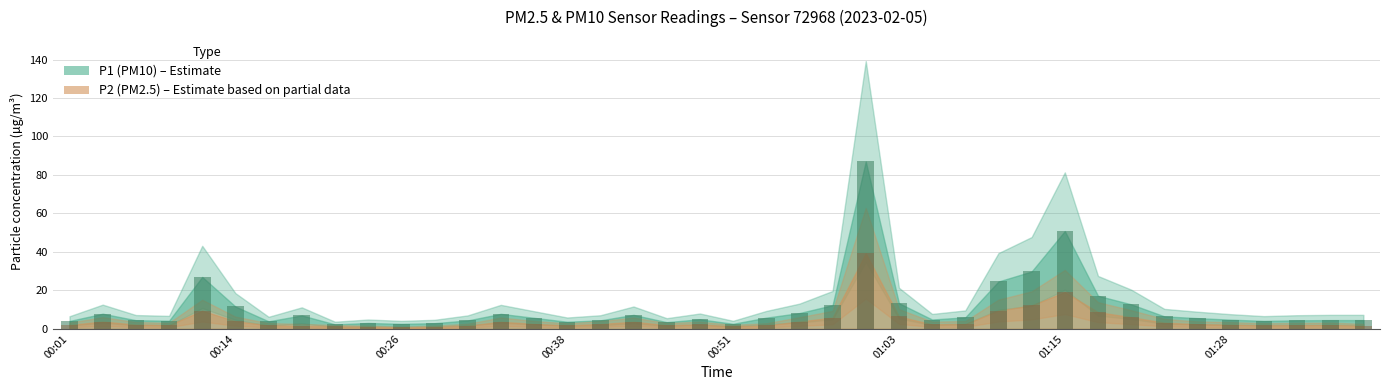

How many bars are there in total?

80